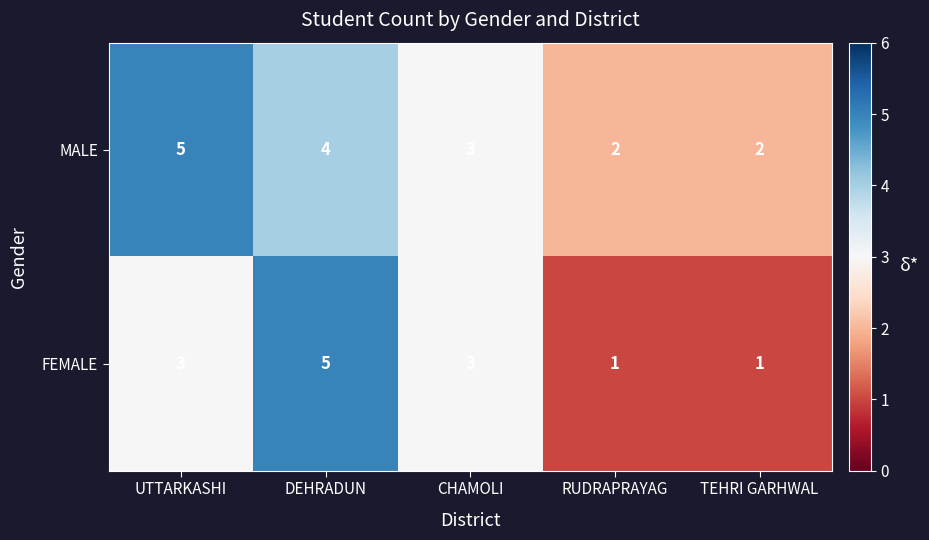

How many categories are shown in the chart?

5